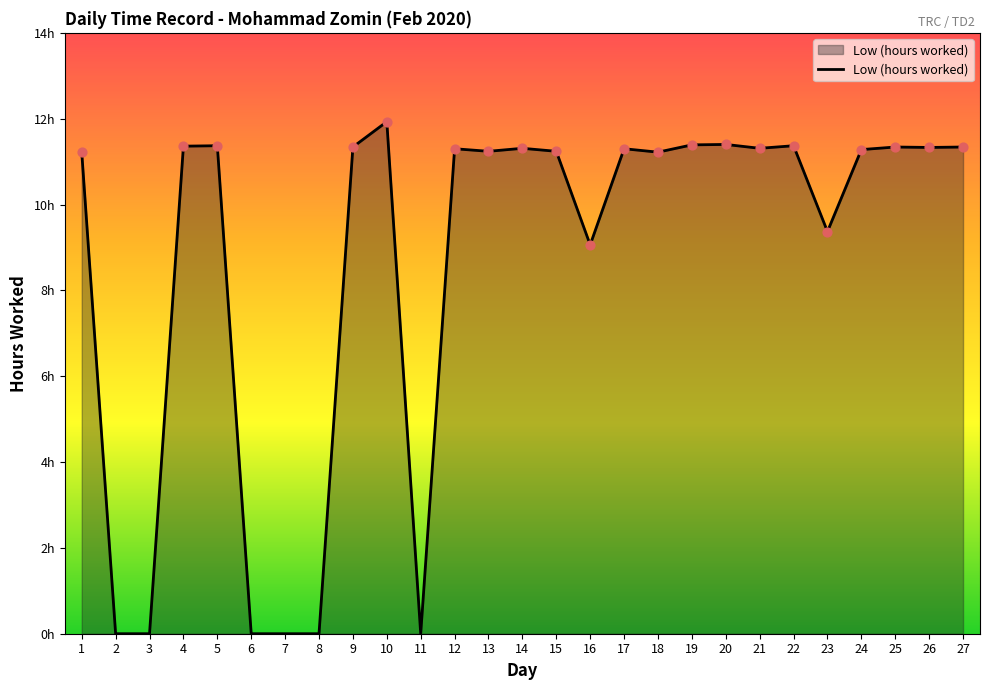

Between 26 and 19, which is larger?

19